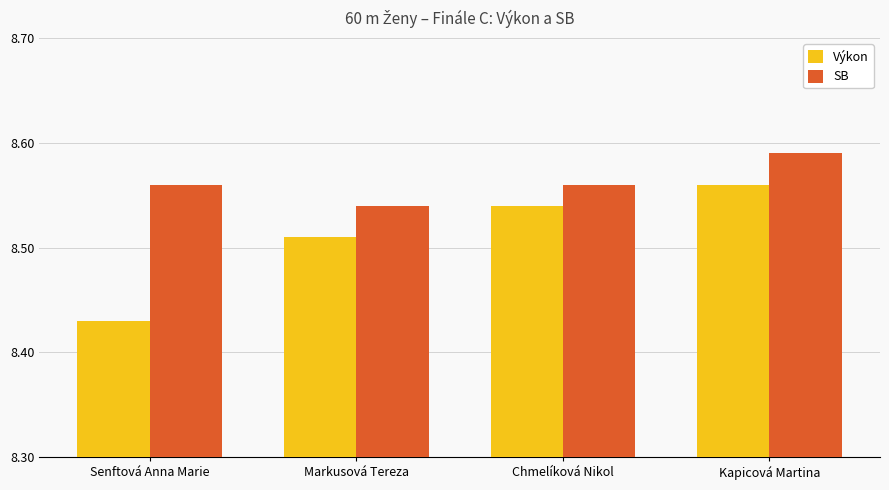

Which category has the lowest value in the SB series?

Markusová Tereza